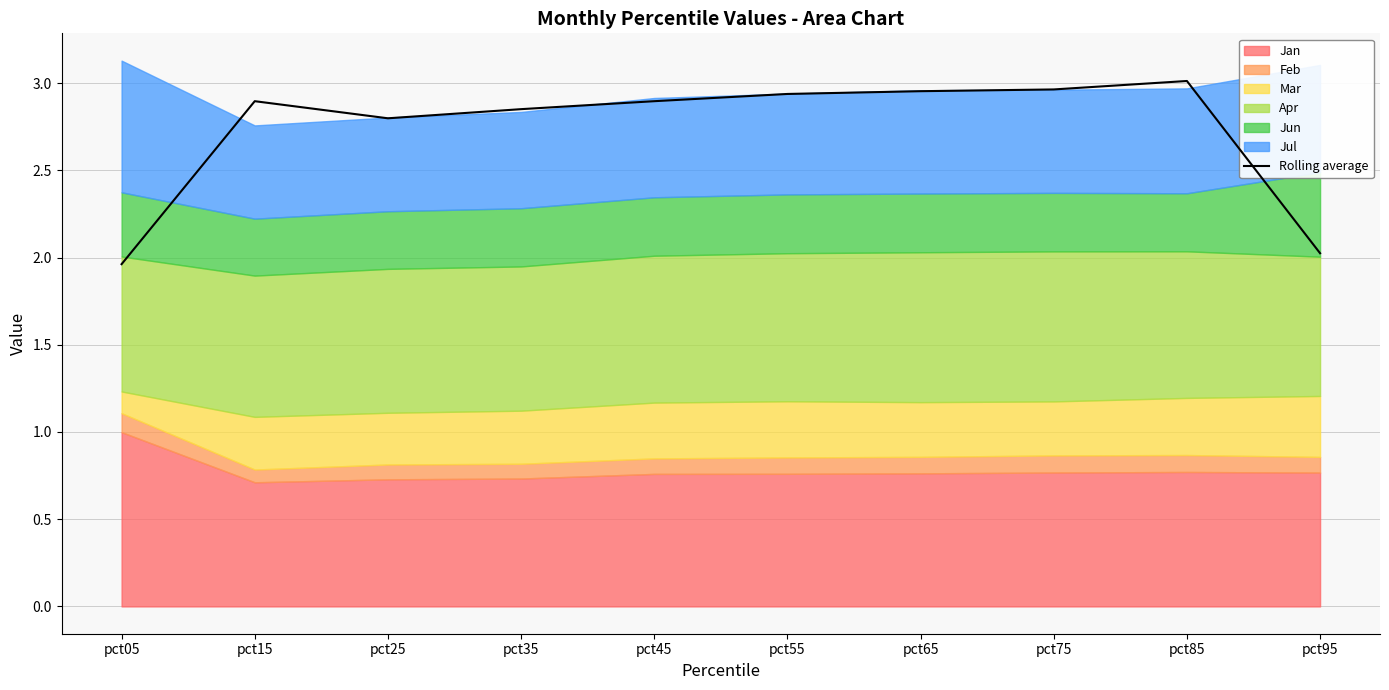

What is the difference between the maximum and minimum values?

1.1